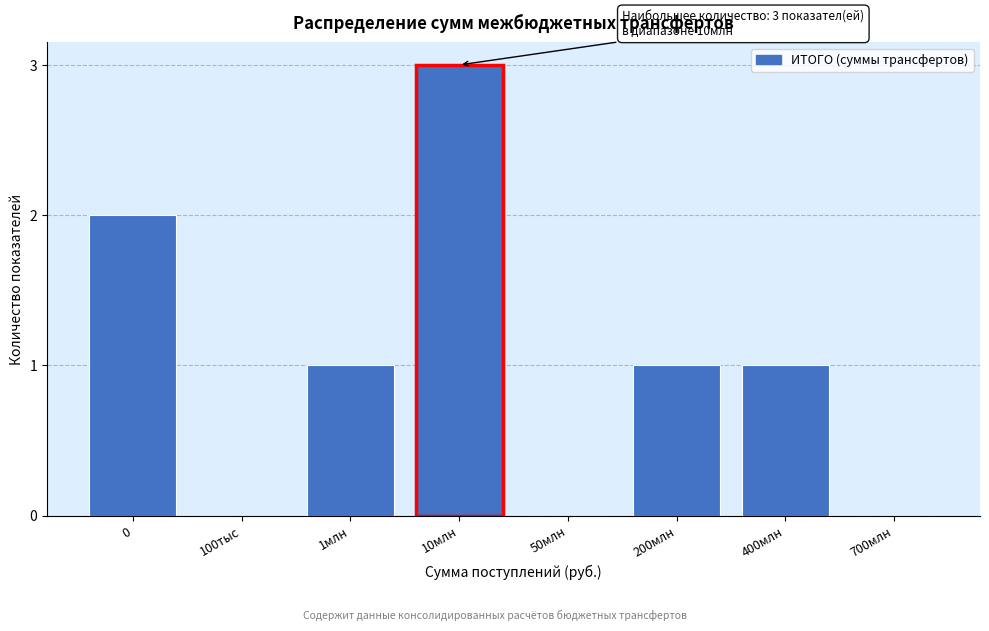

Reading left to right, list all the values displayed in this chart.

0=2	100тыс=0	1млн=1	10млн=3	50млн=0	200млн=1	400млн=1	700млн=0